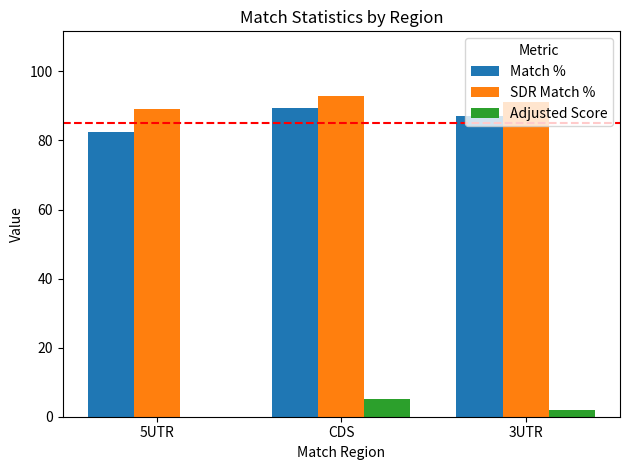

What is the sum of all SDR Match % values?

273.3